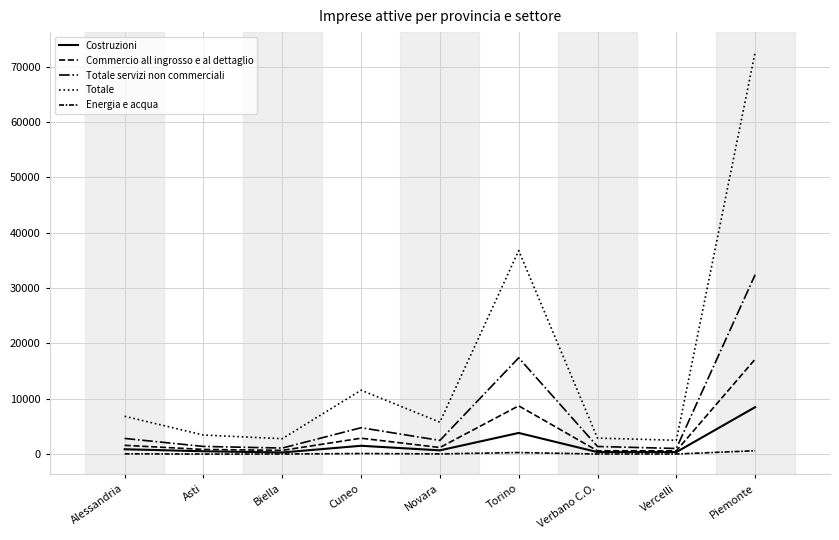

True or false: Costruzioni has more than 2 interior local peaks.

False